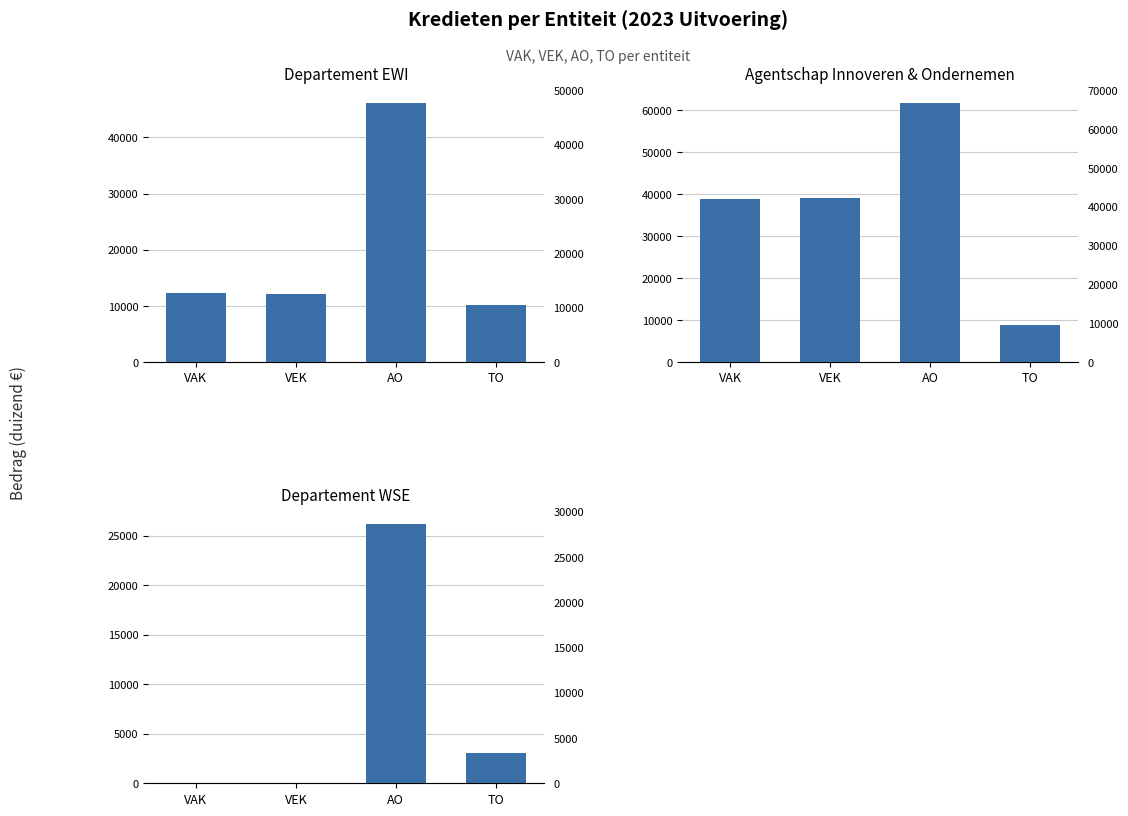

Is the value of DEPARTEMENT WSE at TO greater than the value of DEPARTEMENT EWI at AO?

No